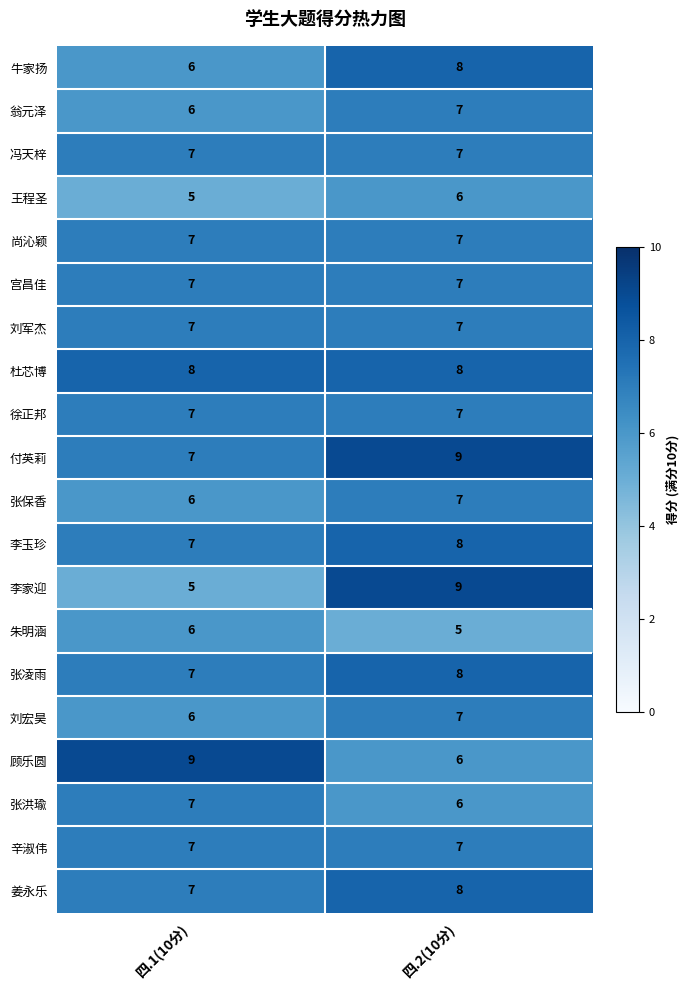

At which category is the sum across all series the highest?

四.2(10分)